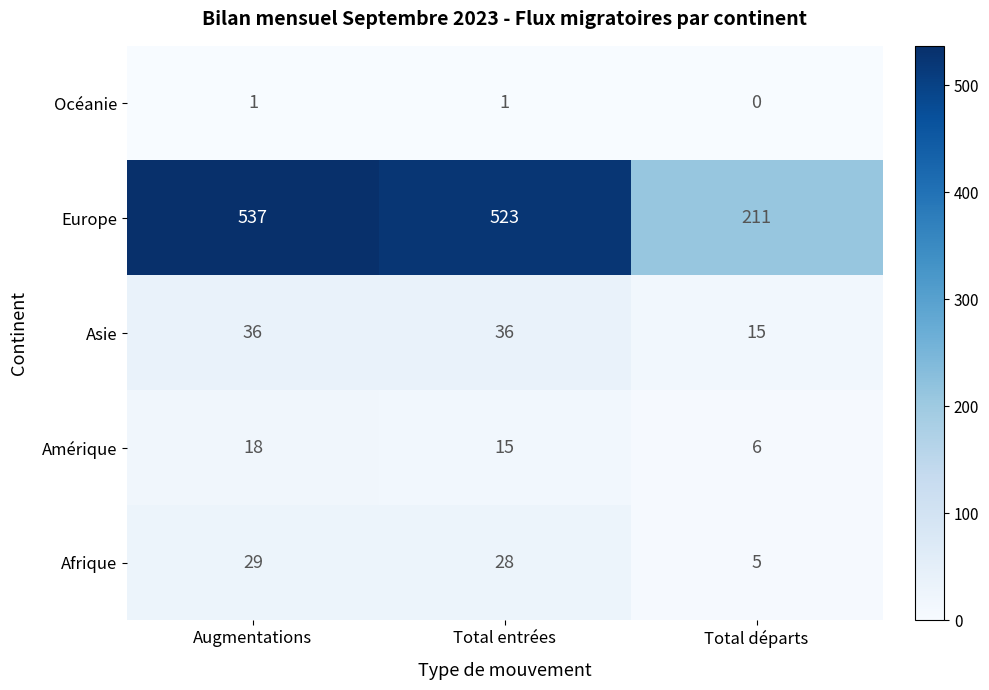

How many data points does each series have?

3